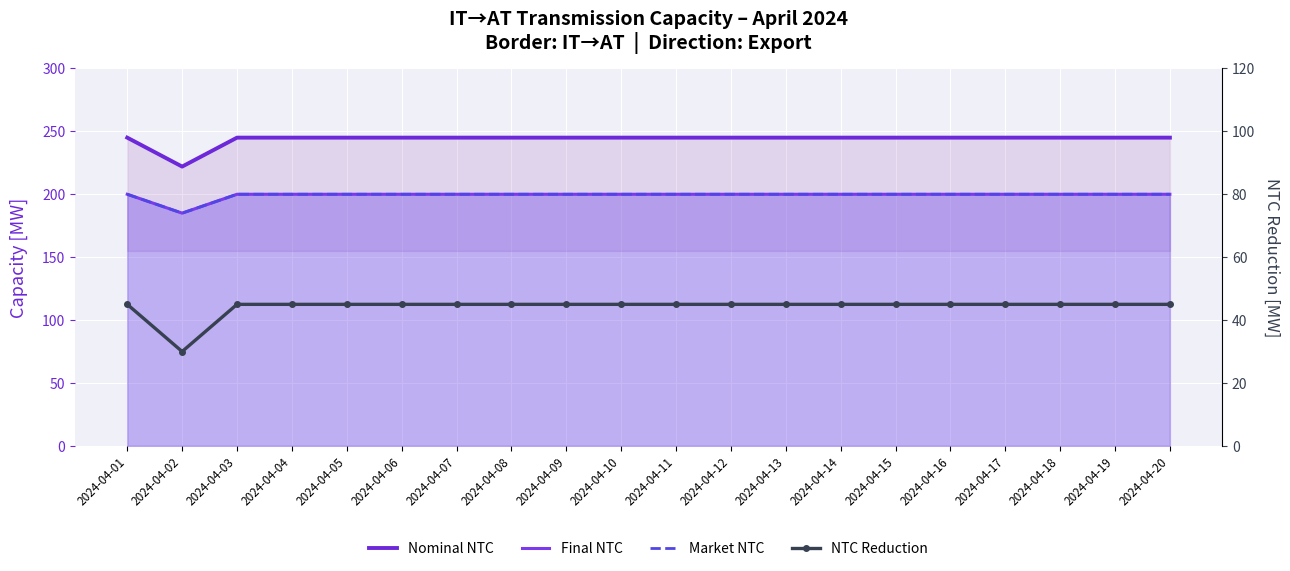

Is it true that Final NTC equals 135 at 2024-04-01?

False